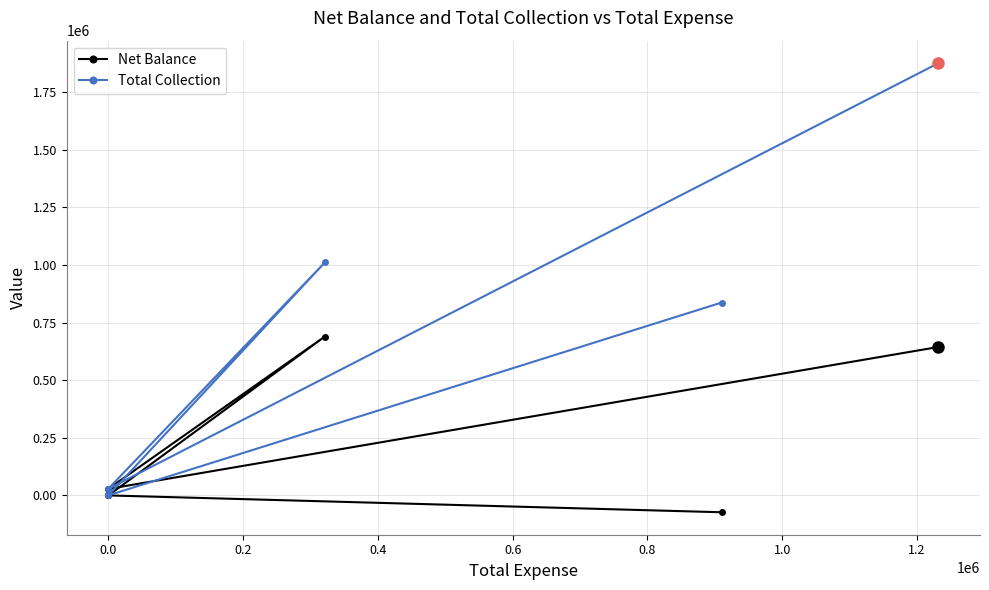

How many data points in Net Balance are less than 28042?

3